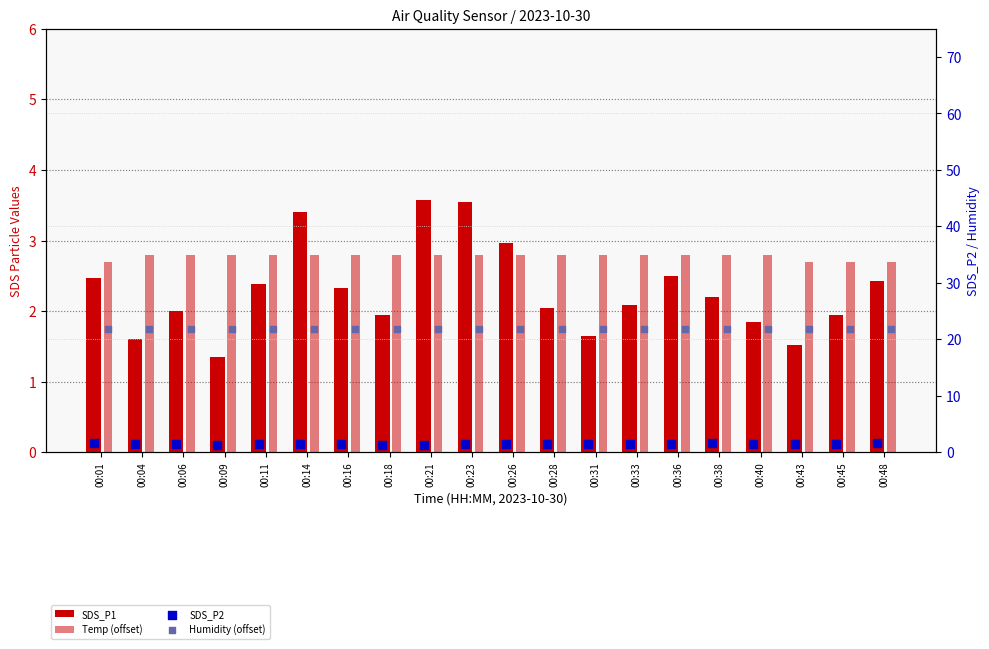

Which series reaches the minimum Y coordinate?

SDS_P2